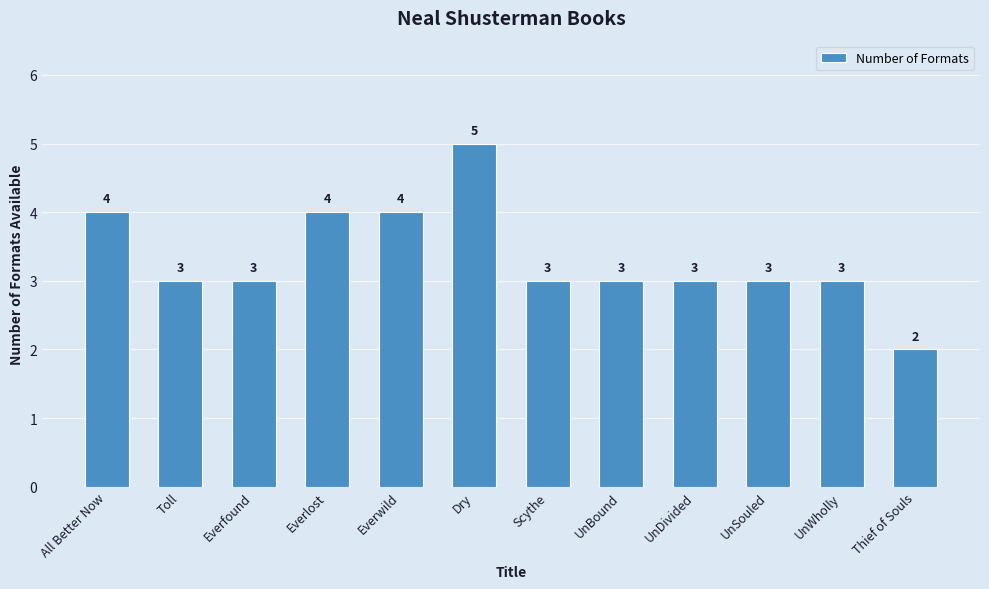

What is the difference between the second highest and minimum values?

2